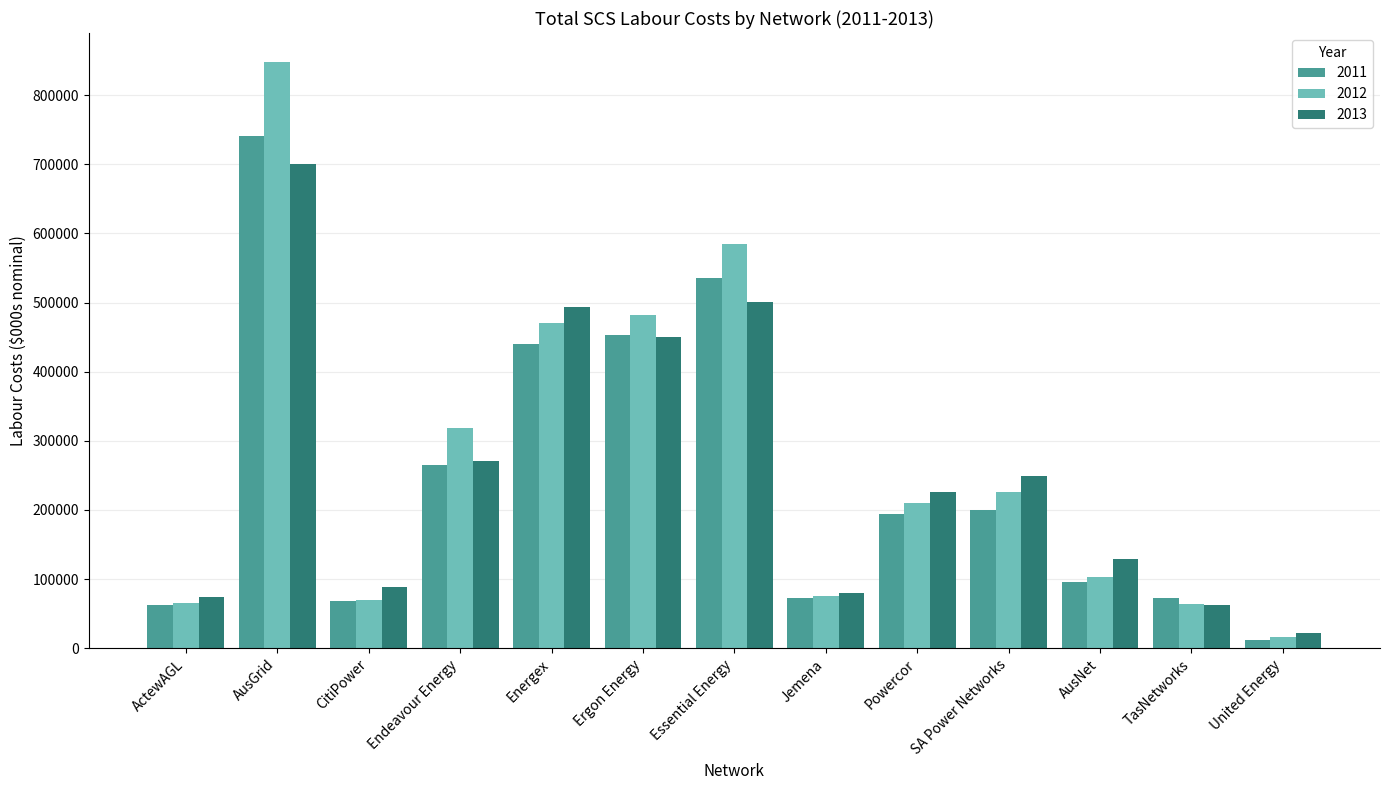

List the series in order of their peak value, lowest first.

2013, 2011, 2012